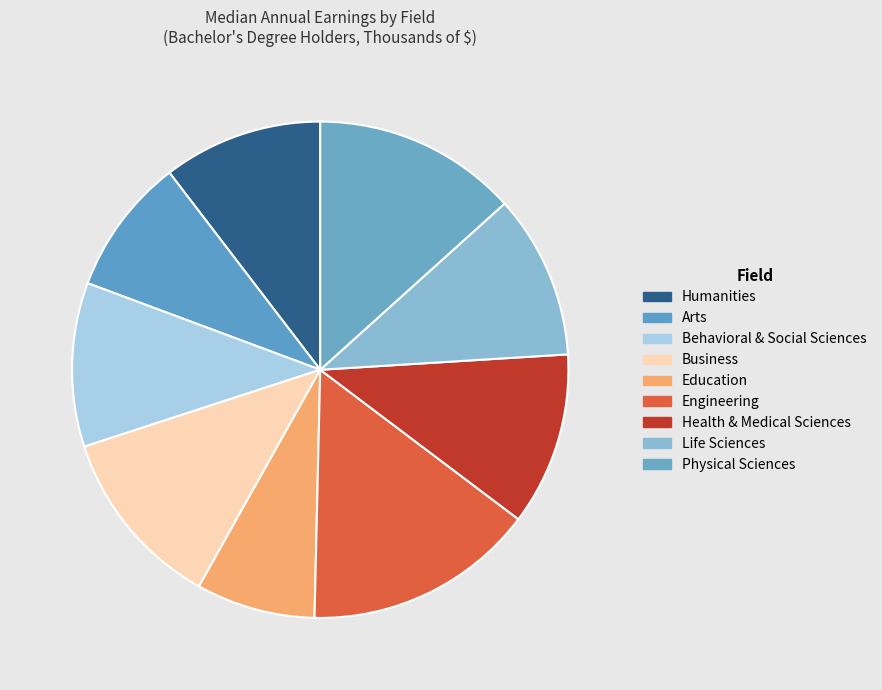

Which slice is the largest?

Engineering